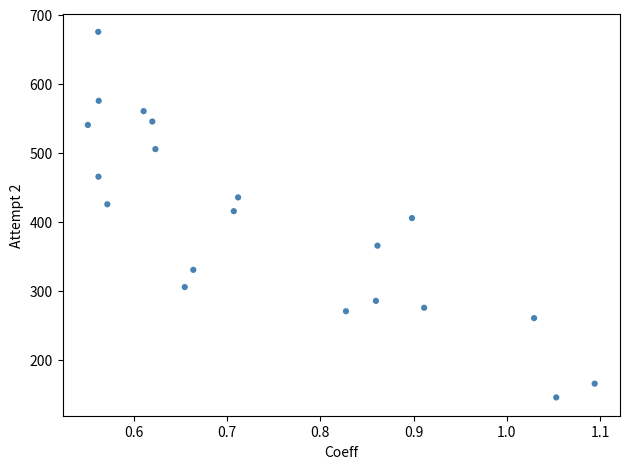

What is the range of Y values (max minus min)?

530